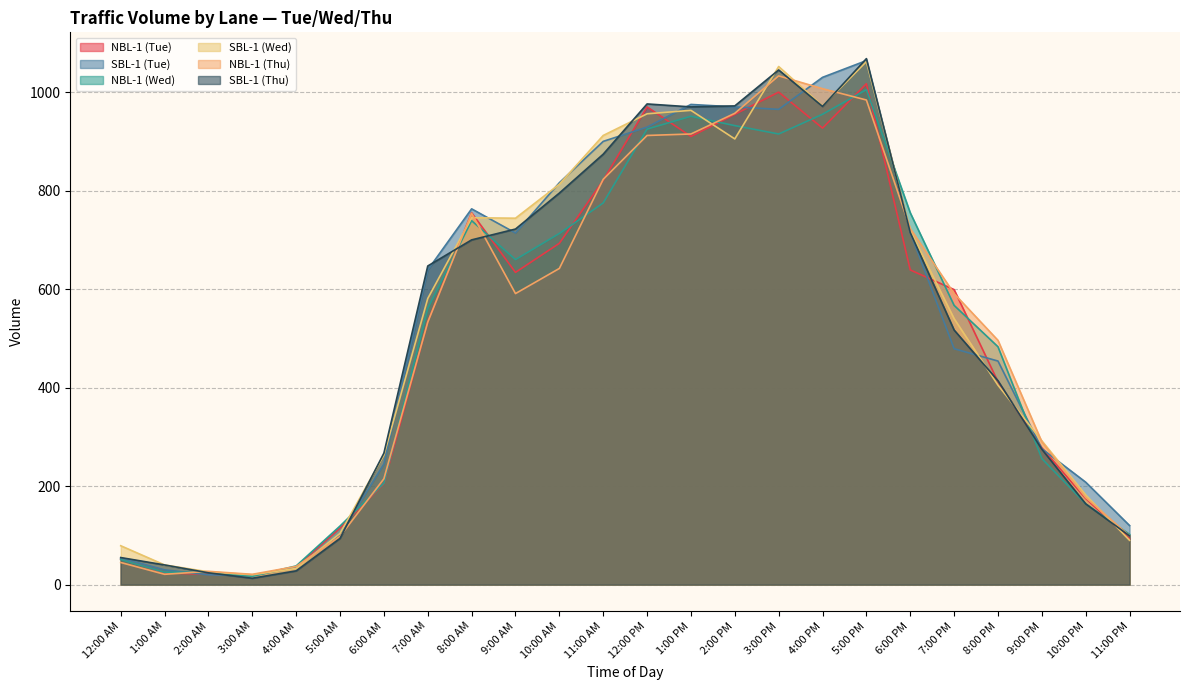

Which category has the lowest value in the NBL-1 (Thu) series?

1:00 AM